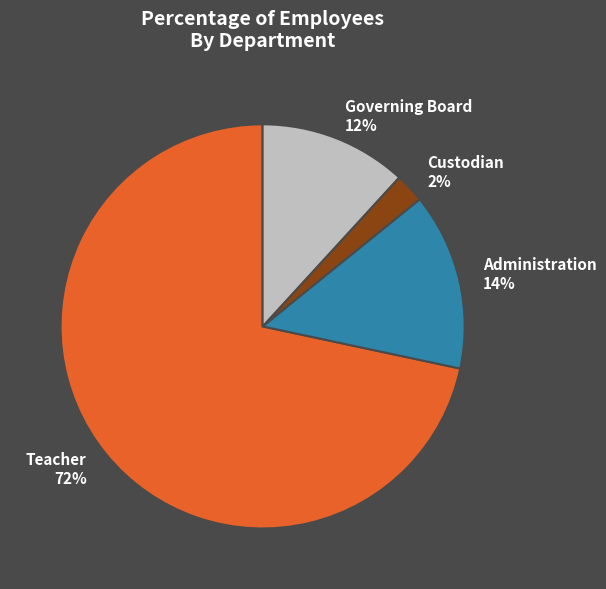

How many slices are in this pie chart?

4